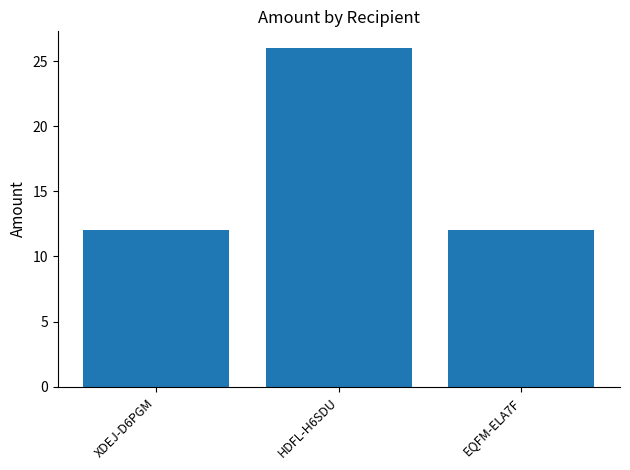

Is it true that the value at HDFL-H6SDU is 26?

True